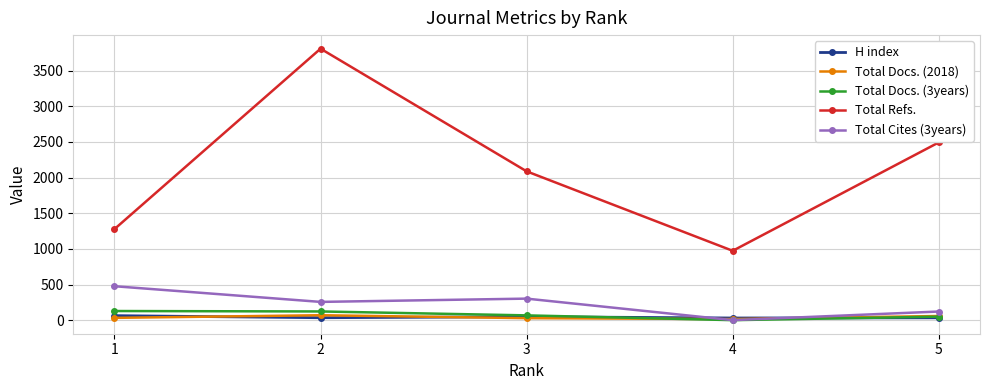

What is the value of the Total Docs. (3years) point at the 2nd from the left?

122